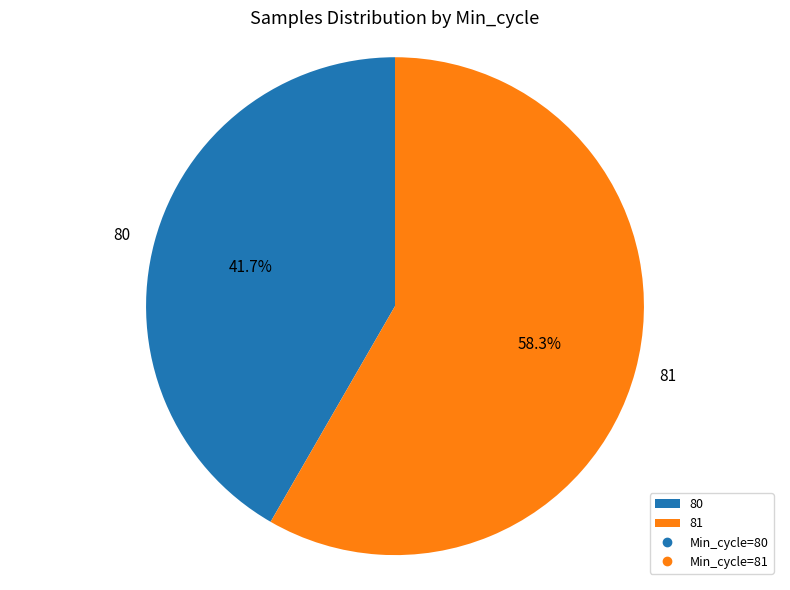

Which category has the biggest portion of the pie?

81